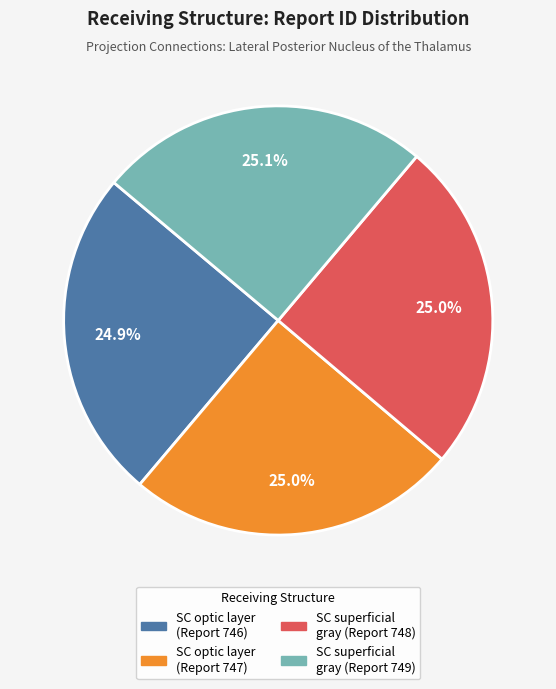

Count the number of slices in the pie.

4